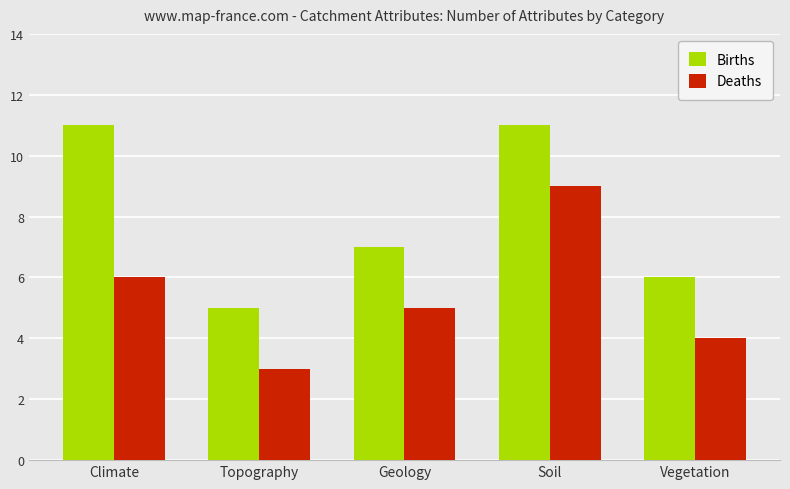

What is the smallest value displayed?

3